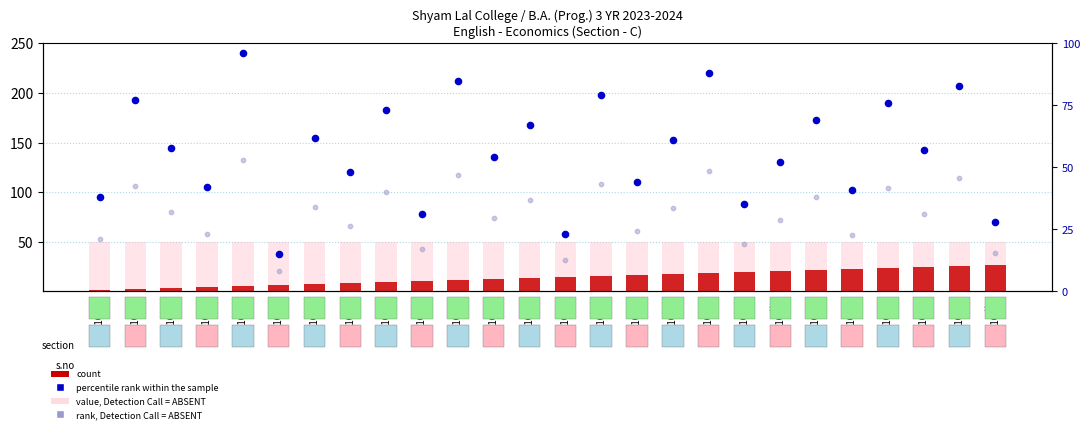

At which category is the sum across all series the highest?

210626